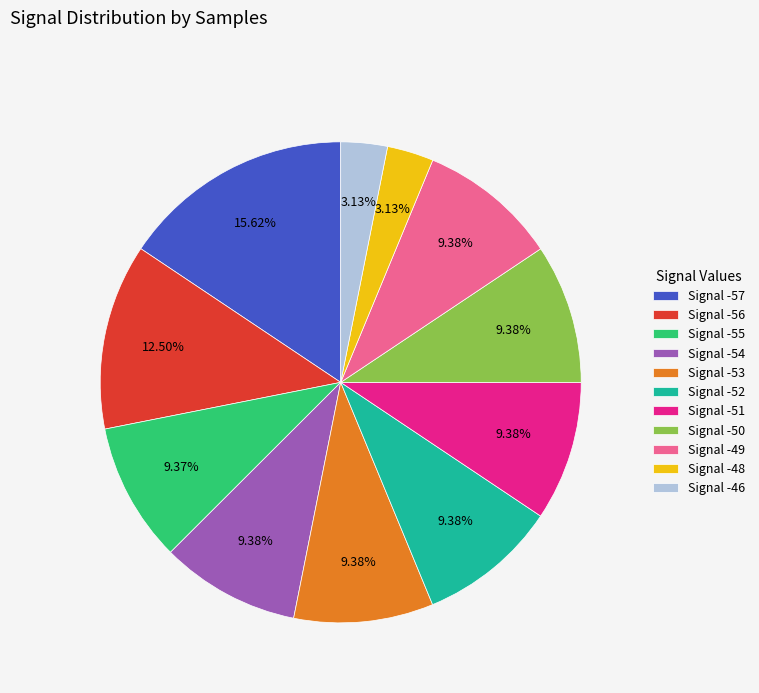

Which category has the biggest portion of the pie?

Signal -57